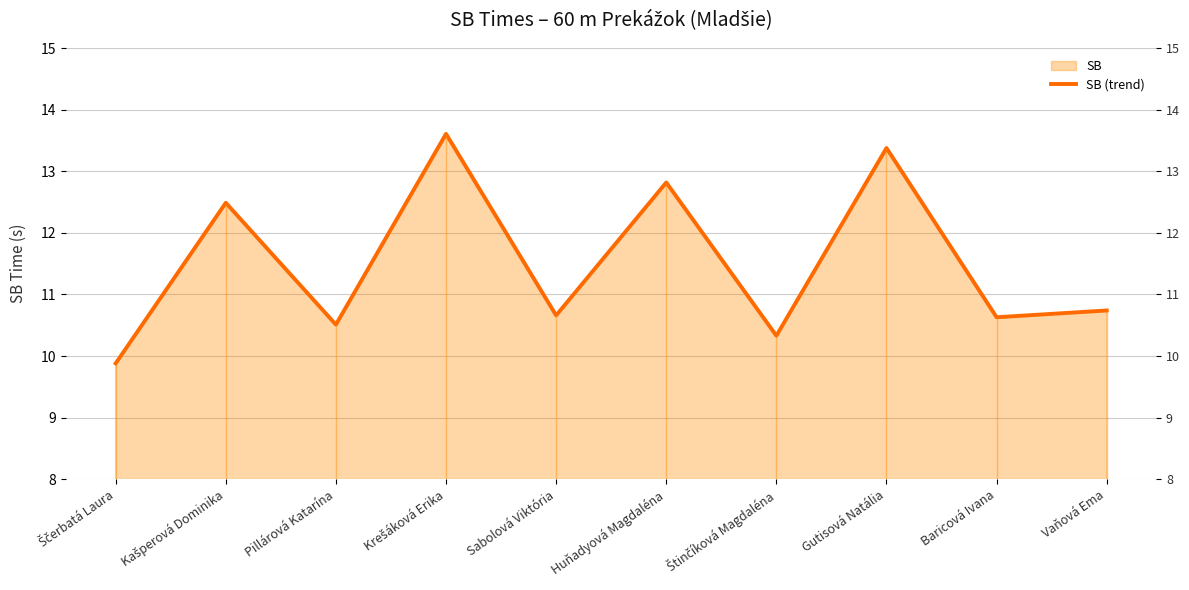

Reading left to right, what are all the values shown in this chart?

Ščerbatá Laura=9.9	Kašperová Dominika=12.5	Pillárová Katarína=10.5	Krešáková Erika=13.6	Sabolová Viktória=10.7	Huňadyová Magdaléna=12.8	Štinčíková Magdaléna=10.3	Gutisová Natália=13.4	Baricová Ivana=10.6	Vaňová Ema=10.7